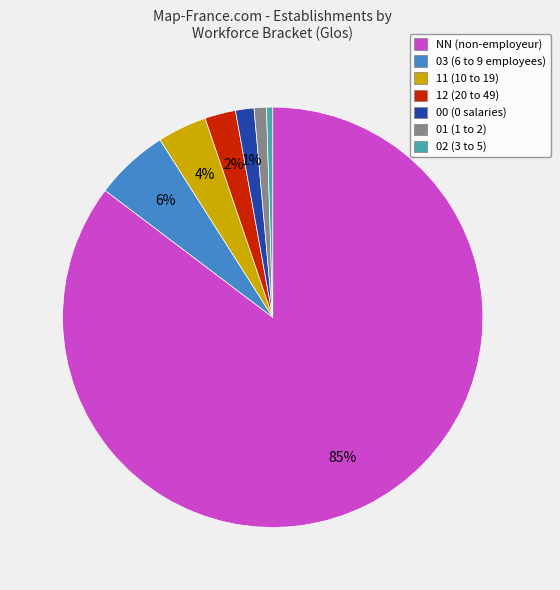

Between 11 and 01, which is larger?

11